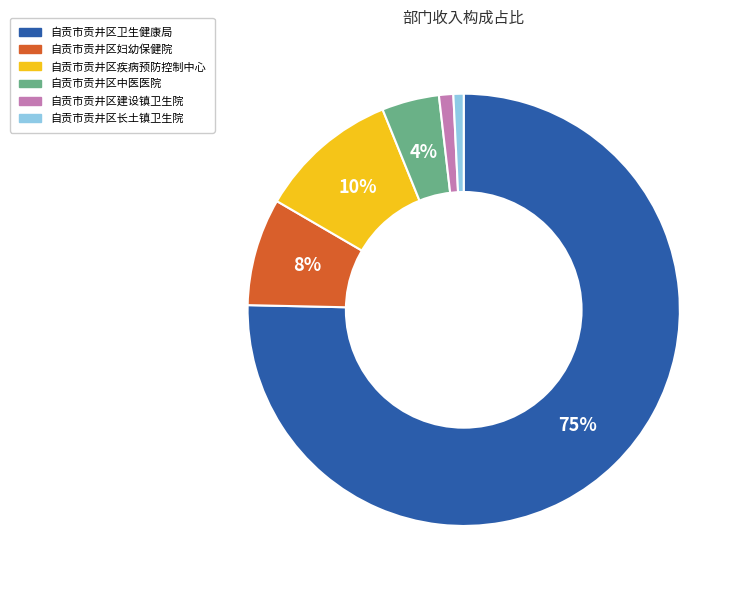

What is the largest slice in the pie chart?

自贡市贡井区卫生健康局